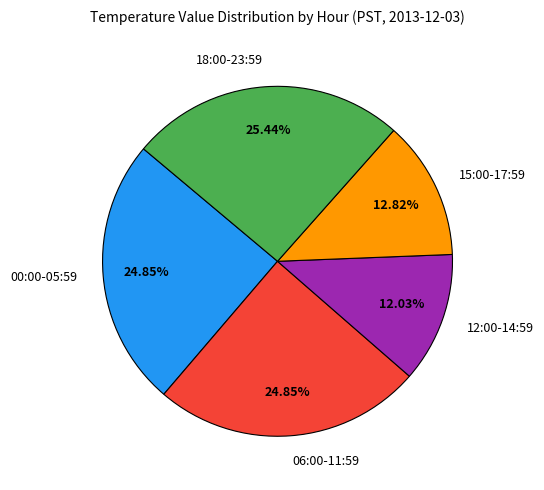

Which has a higher value, 00:00-05:59 or 15:00-17:59?

00:00-05:59